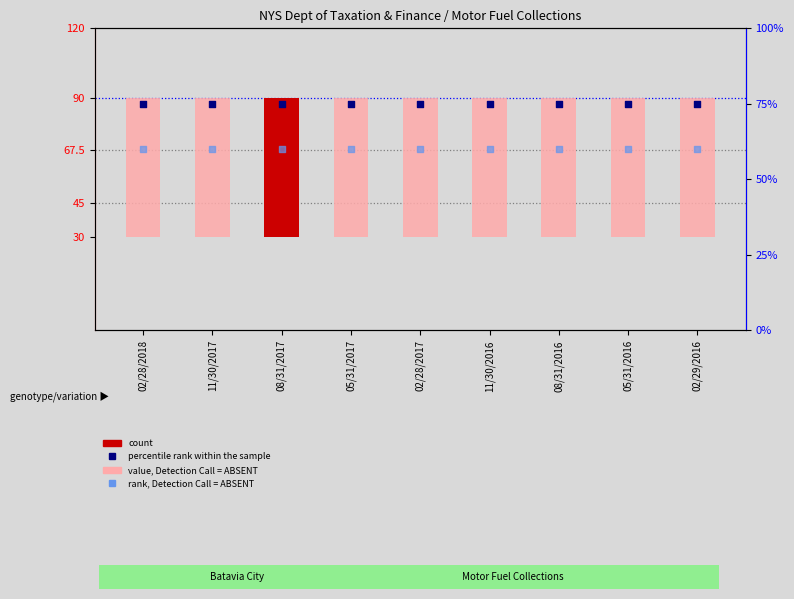

At which category is the sum across all series the highest?

02/28/2018